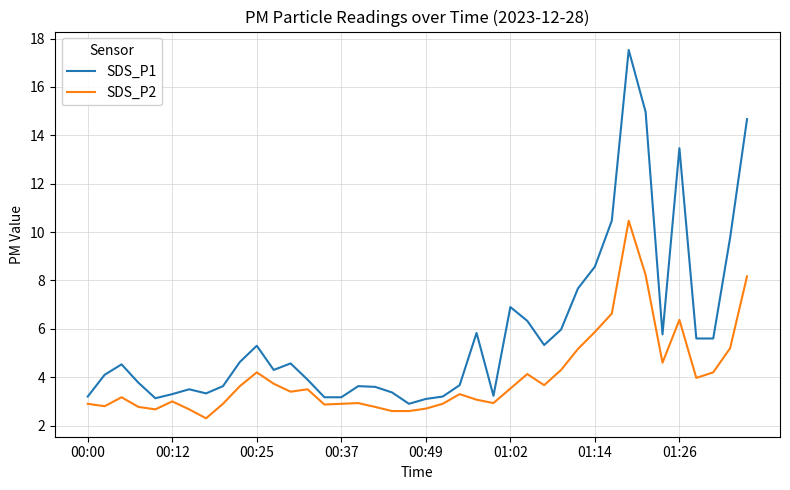

What is the minimum value shown in the chart?

2.3